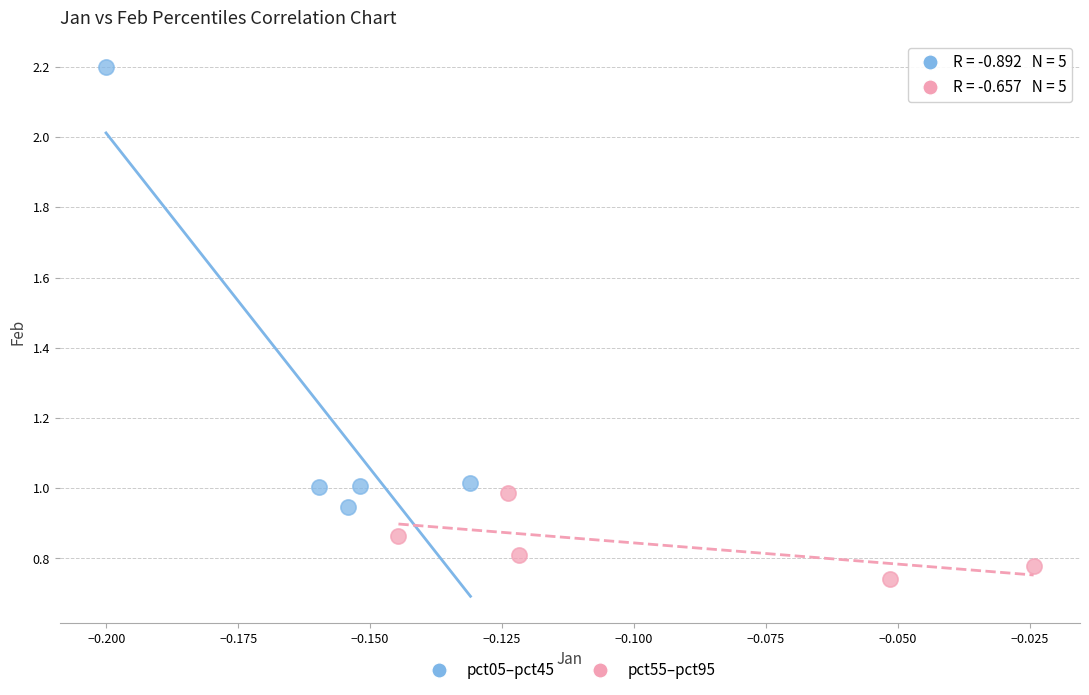

Which series contains the highest Y value?

pct05–pct45